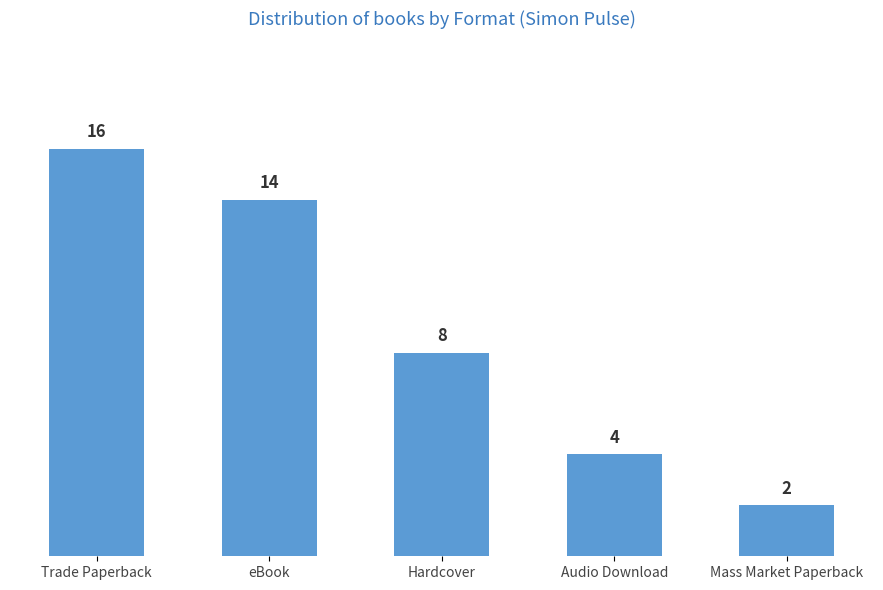

How many bars are there in total?

5